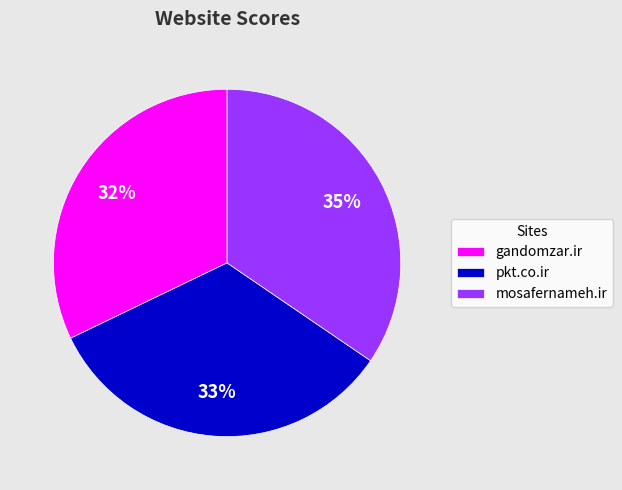

Does any single category account for the majority?

No